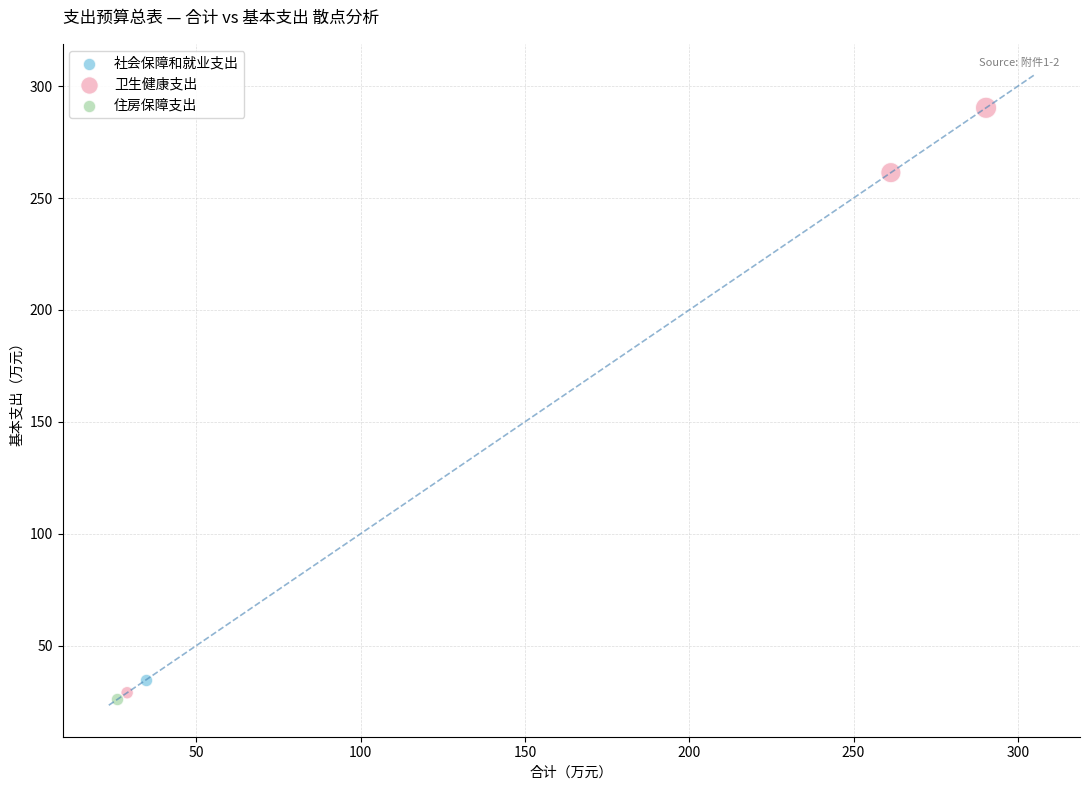

What are all the series names shown in the legend?

社会保障和就业支出, 卫生健康支出, 住房保障支出